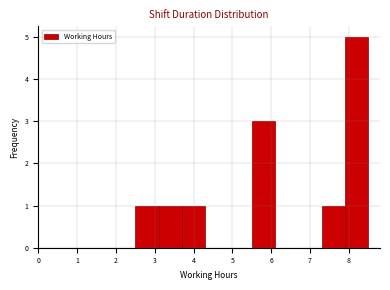

Reading left to right, list every bar in this chart as the range it spans on the x-axis followed by its height. The values are not printed on the chart, so give them approximately, as read against the axis.

2.5 to 3.1: 1
3.1 to 3.7: 1
3.7 to 4.3: 1
4.3 to 4.9: 0
4.9 to 5.5: 0
5.5 to 6.1: 3
6.1 to 6.7: 0
6.7 to 7.3: 0
7.3 to 7.9: 1
7.9 to 8.5: 5